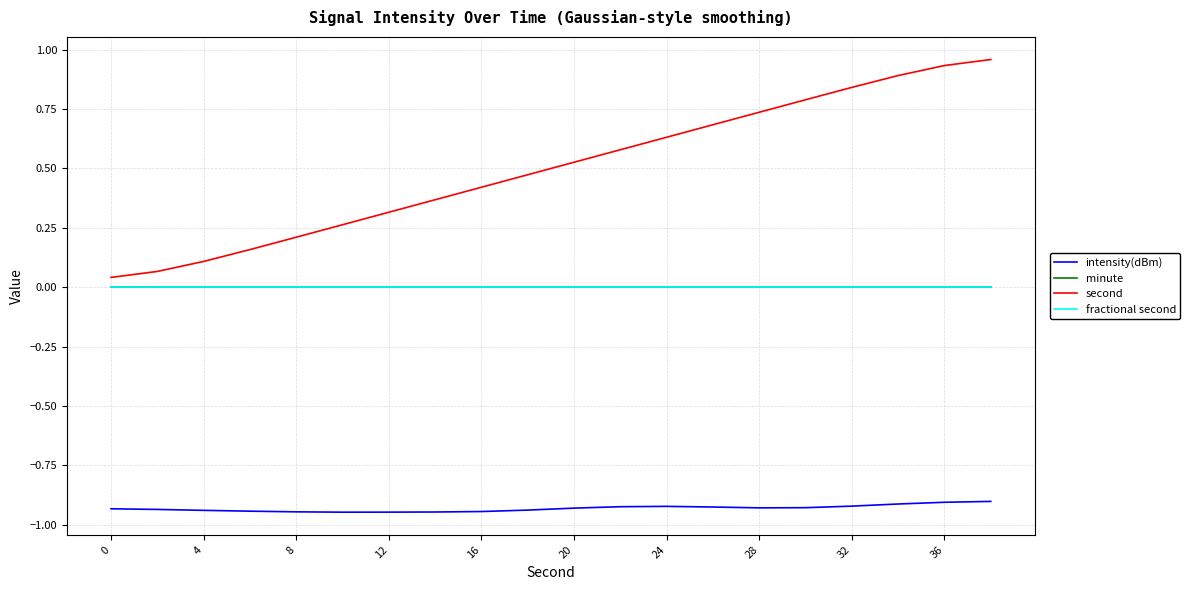

Does the chart display data point markers on the line(s)?

No